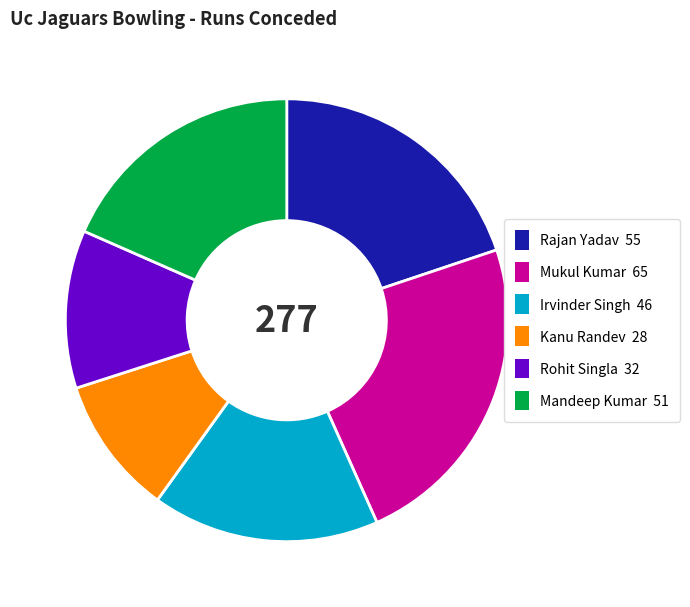

Does Rohit Singla account for over 50% of the chart?

No